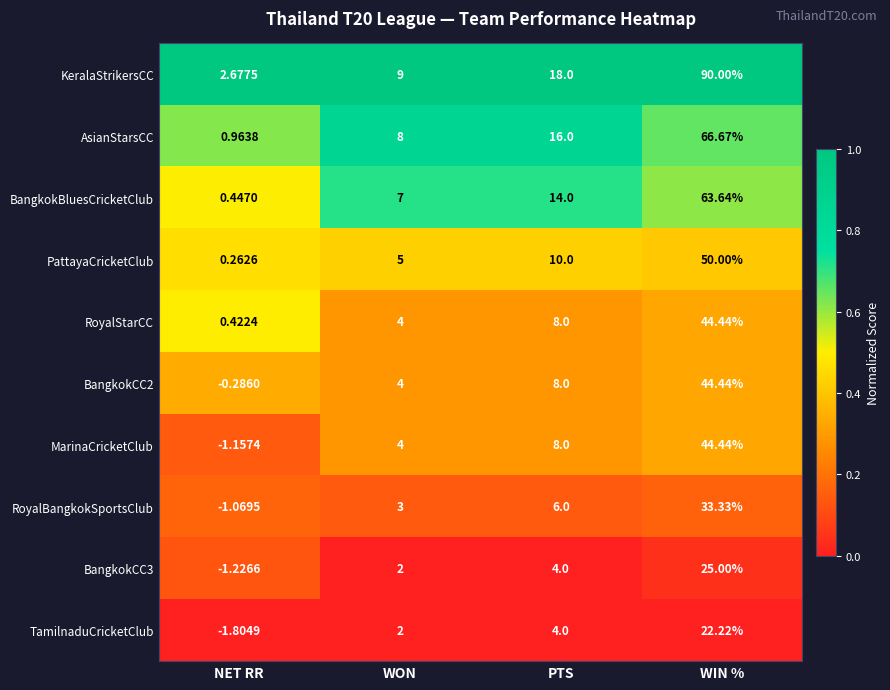

Which category has the highest value across all series?

WIN %